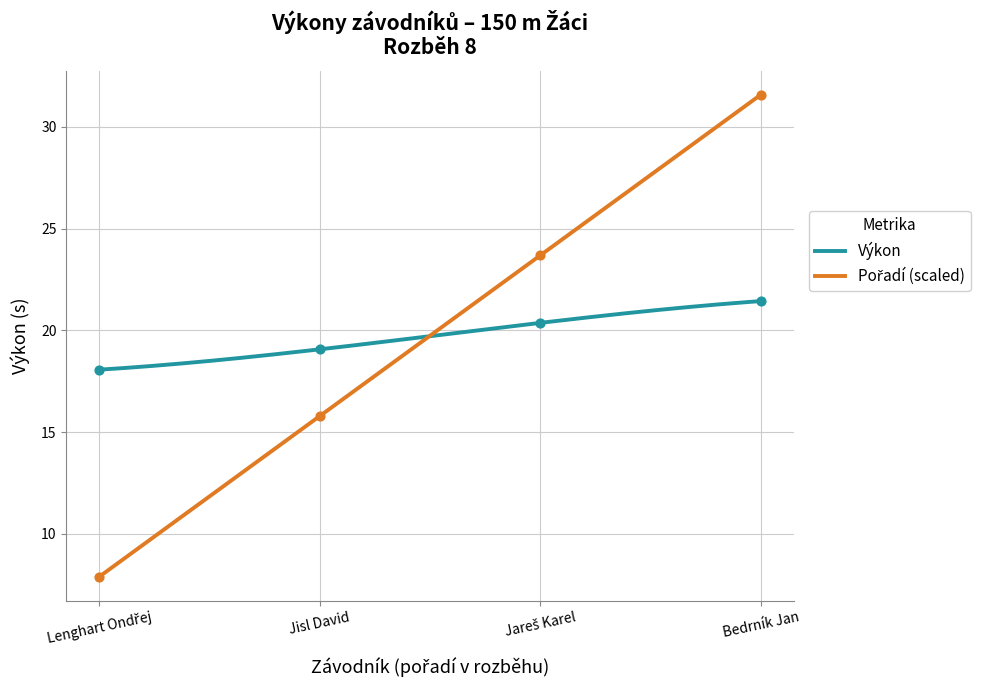

At how many categories does at least one series exceed 22?

2